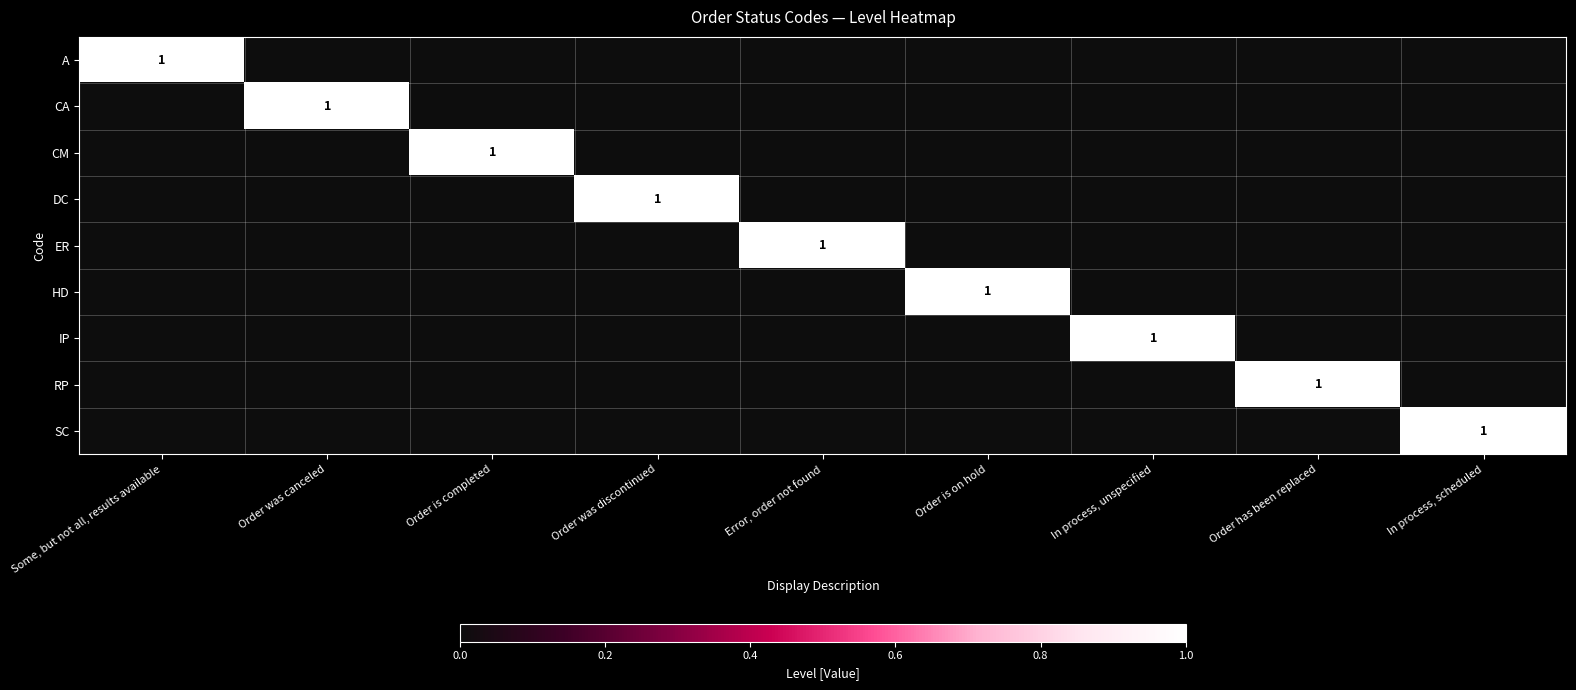

The DC series shows 1 at Order was discontinued. True or false?

True